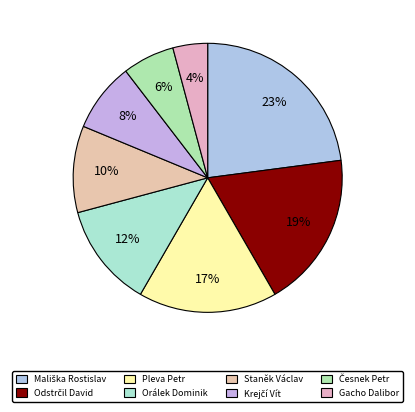

How many slices are in this pie chart?

8